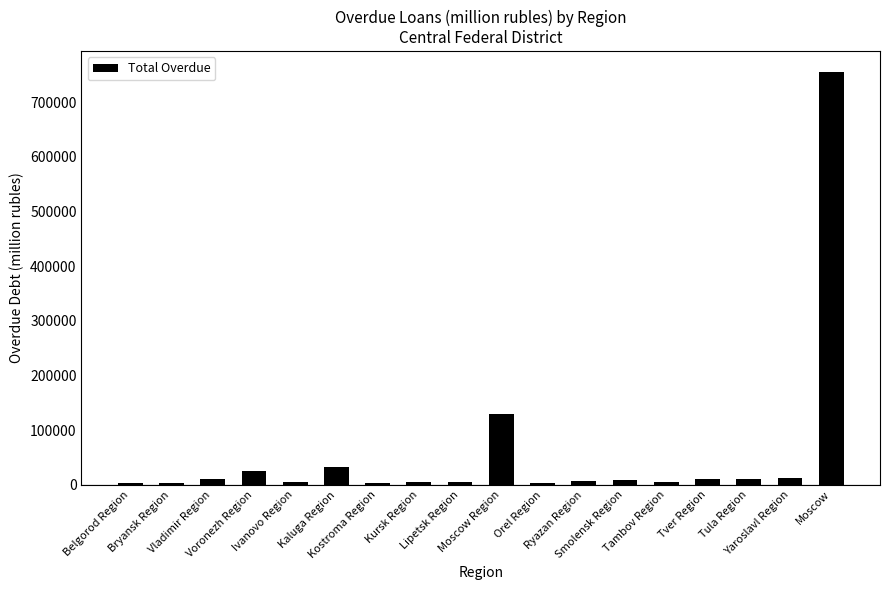

What is the label of the 10th bar from the left?

Moscow Region